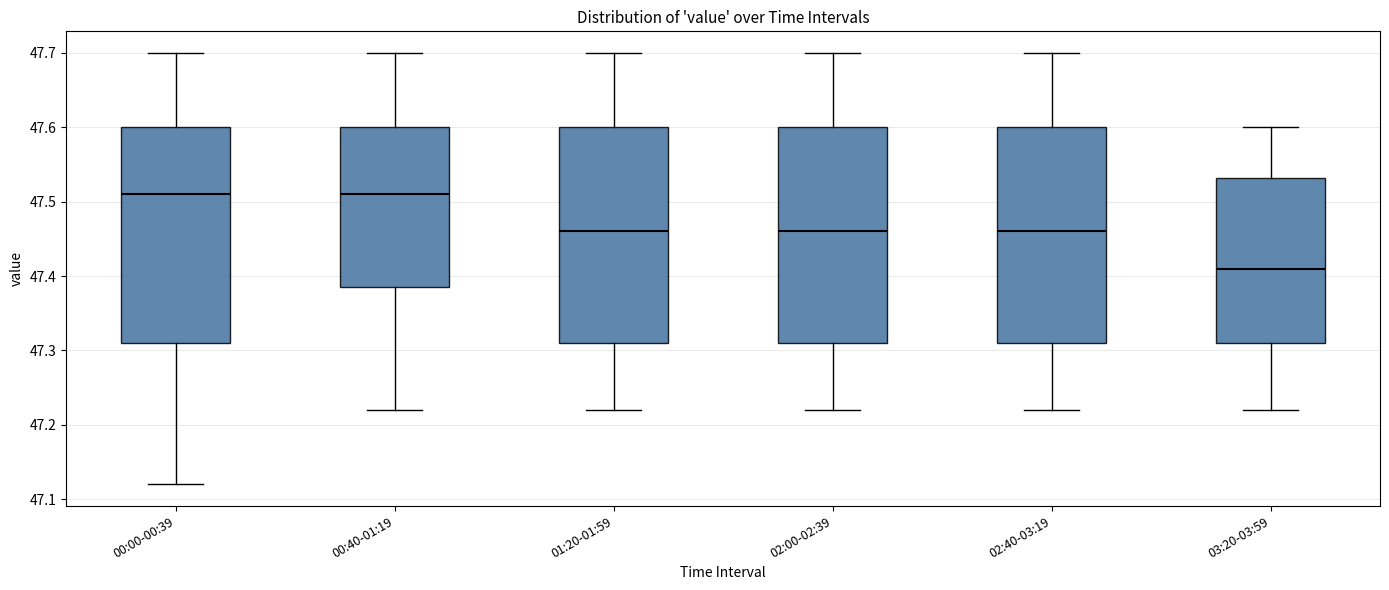

Reading left to right, read every box against the y-axis: the position of its median line, the range the box covers, and the ends of its whiskers. The values are not printed on the chart, so give them approximately, as read against the axis.

00:00-00:39: median 47.51, box 47.31 to 47.60, whiskers 47.12 to 47.70
00:40-01:19: median 47.51, box 47.39 to 47.60, whiskers 47.22 to 47.70
01:20-01:59: median 47.46, box 47.31 to 47.60, whiskers 47.22 to 47.70
02:00-02:39: median 47.46, box 47.31 to 47.60, whiskers 47.22 to 47.70
02:40-03:19: median 47.46, box 47.31 to 47.60, whiskers 47.22 to 47.70
03:20-03:59: median 47.41, box 47.31 to 47.53, whiskers 47.22 to 47.60